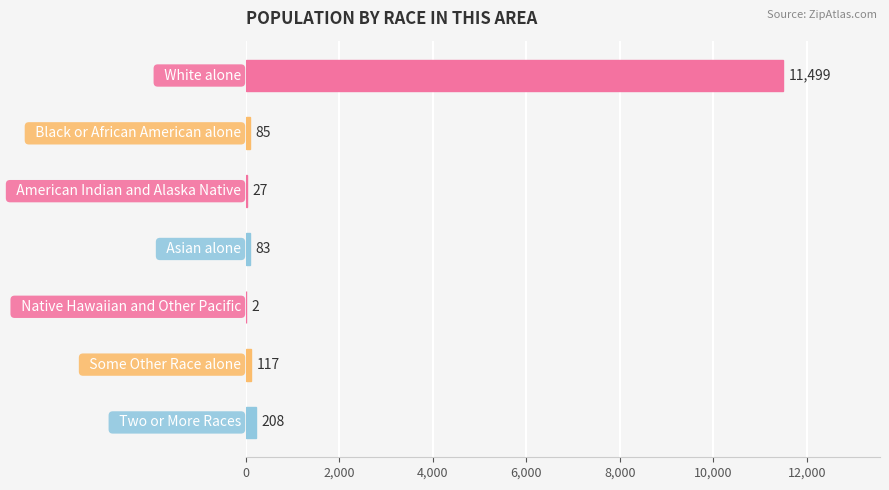

Is it true that the value at   Some Other Race alone is 117?

True